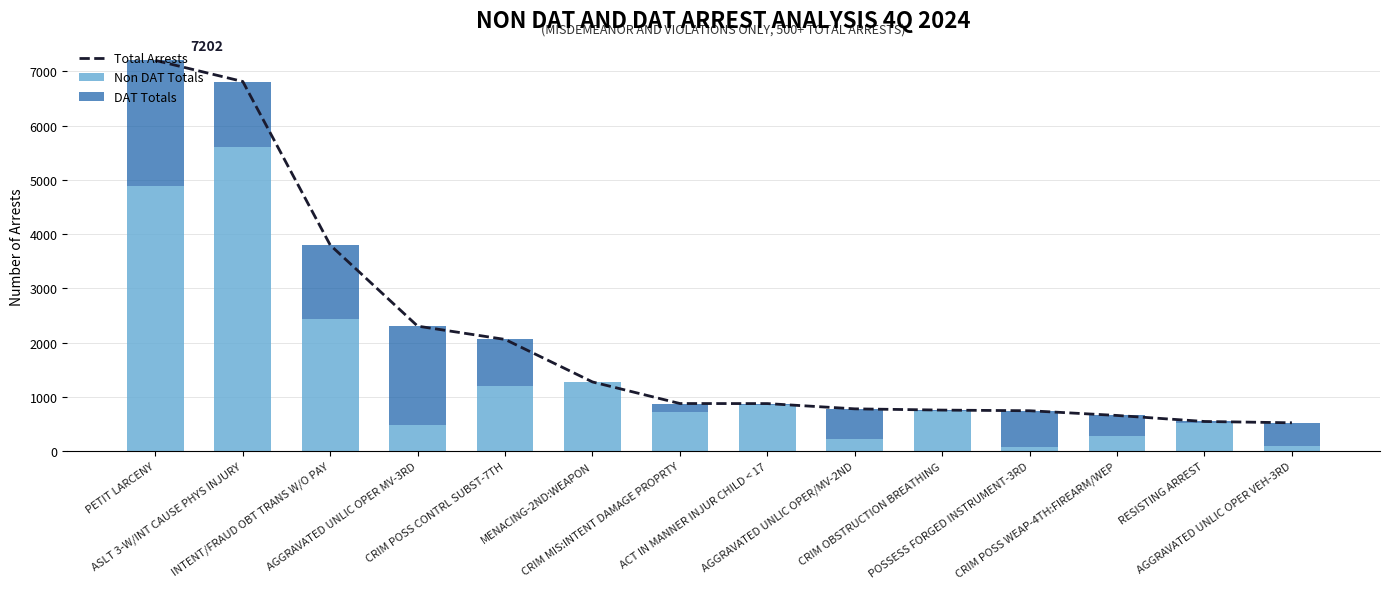

What is the value of the Non DAT Totals bar at the 1st from the left?

4893